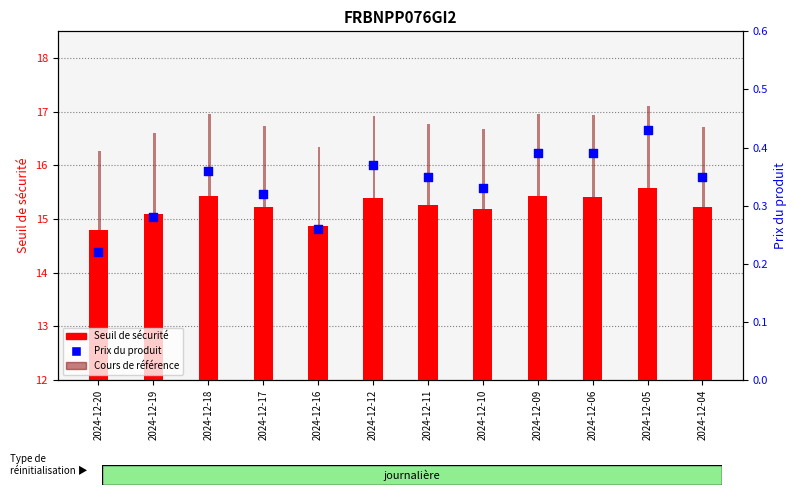

At which category is the sum across all series the highest?

2024-12-05